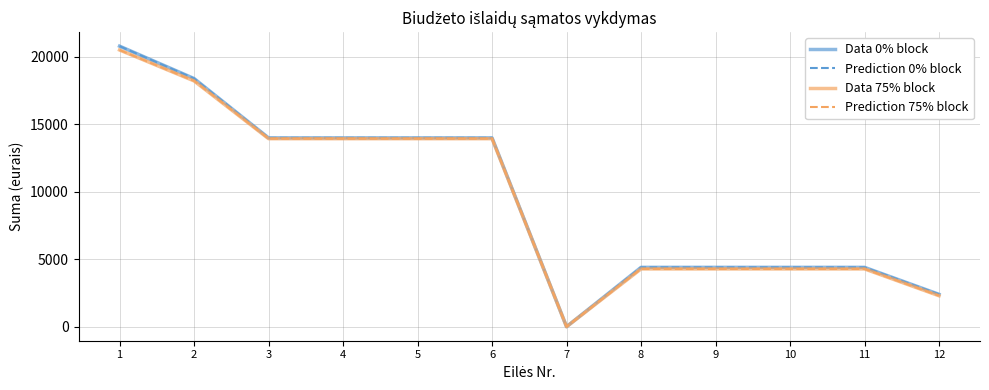

What is the value of the Prediction 75% block point at the 9th from the left?

4283.3